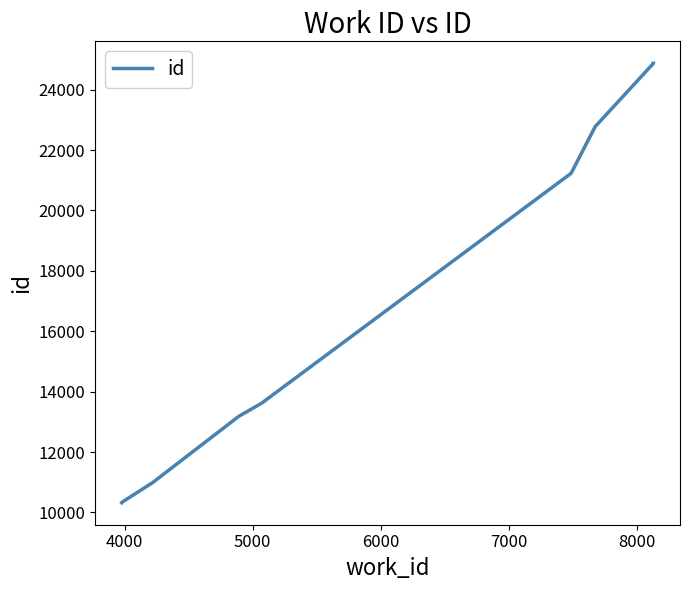

Does the chart display data point markers on the line(s)?

No